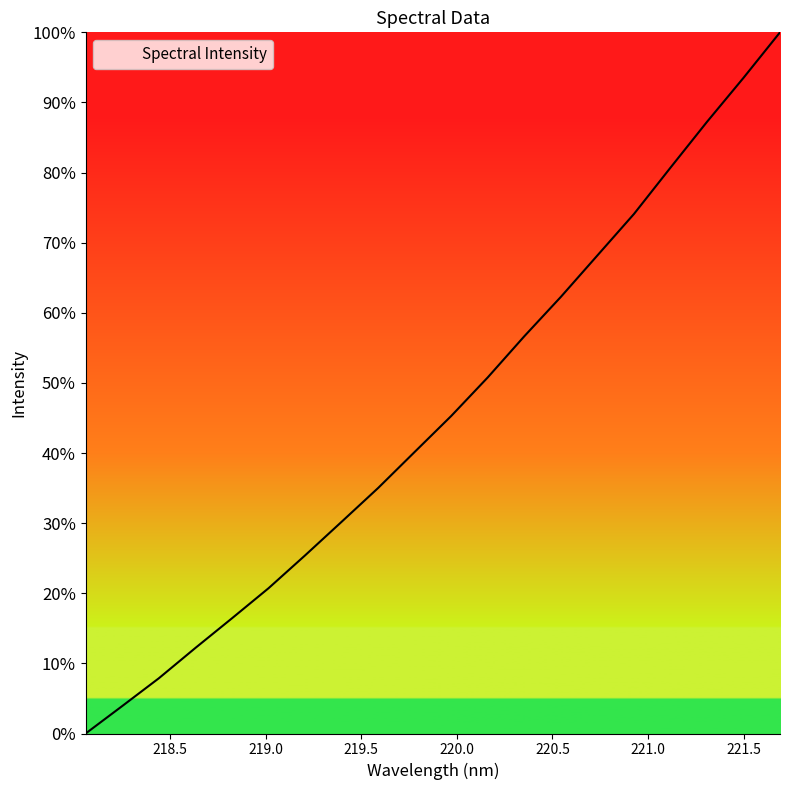

Reading right to left, transcribe all the data shown in this chart.

100.0	93.5	87.2	80.7	74.1	68.2	62.3	56.7	50.8	45.3	40.2	35.0	30.2	25.4	20.7	16.4	12.2	7.9	3.9	0.0